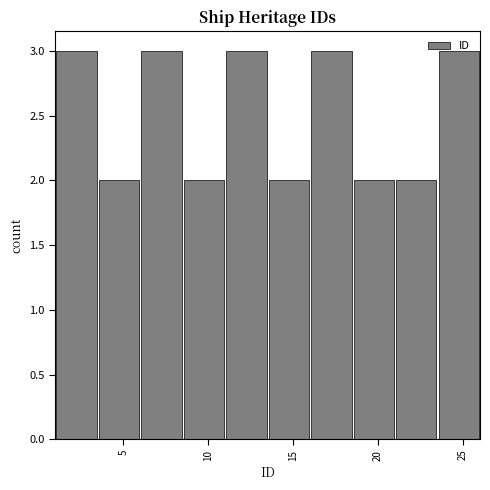

What is the height of the bar covering 3.5 to 6.0 on the x-axis? The values are not printed on the chart, so give them approximately, as read against the axis.

2